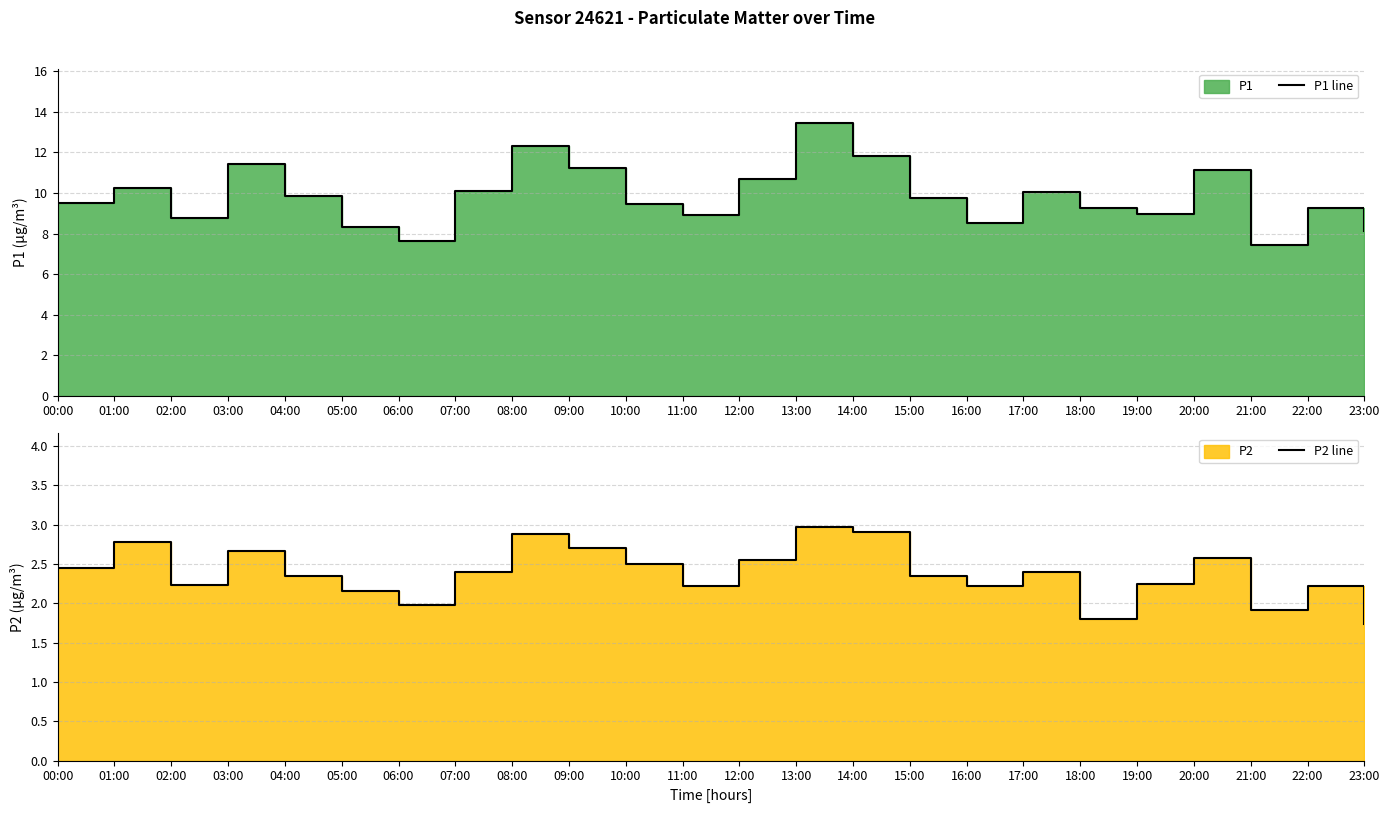

What is the average value of the P1 line series?

9.8